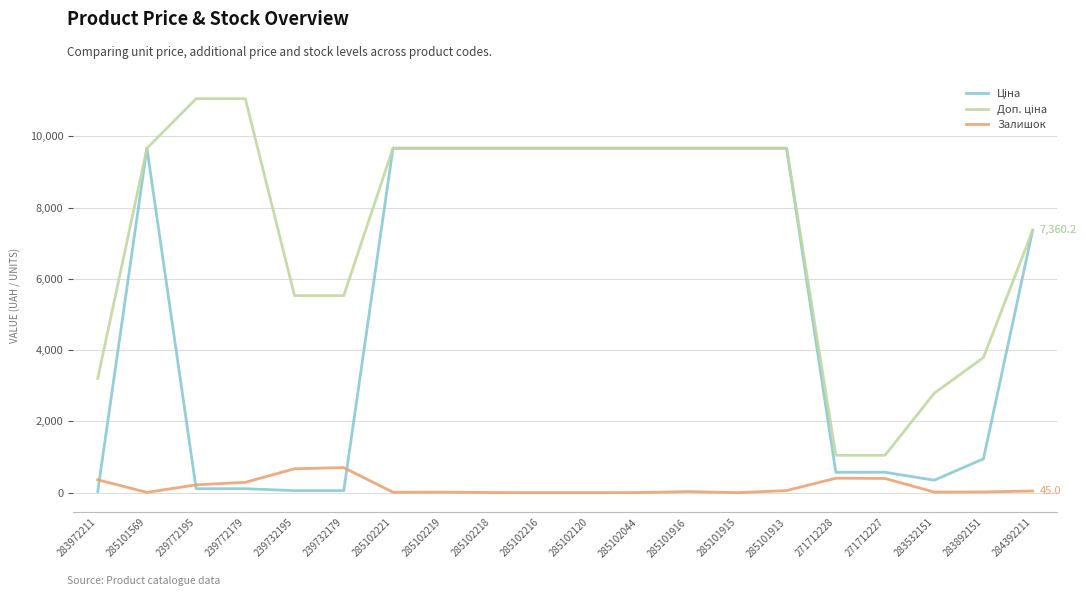

What is the maximum value shown in the chart?

11055.0